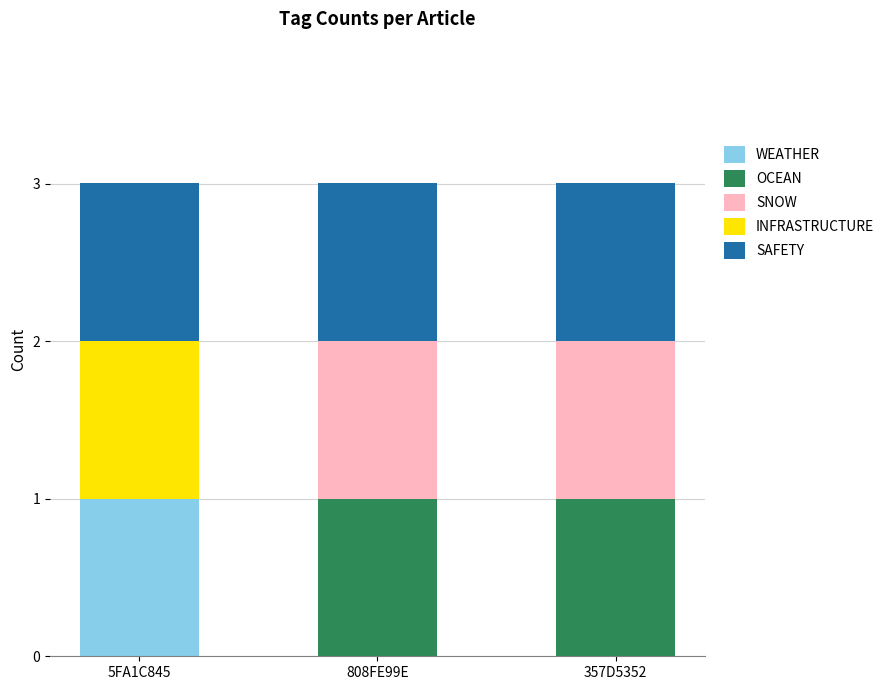

Which category has the highest value in the WEATHER series?

5FA1C845